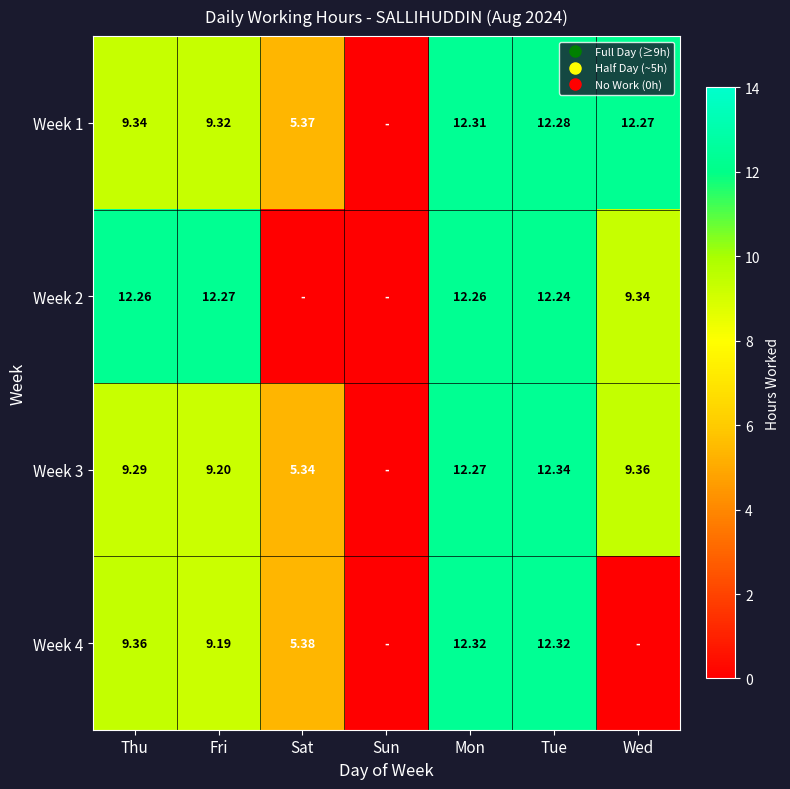

Between Sun and Thu, which is larger?

Thu